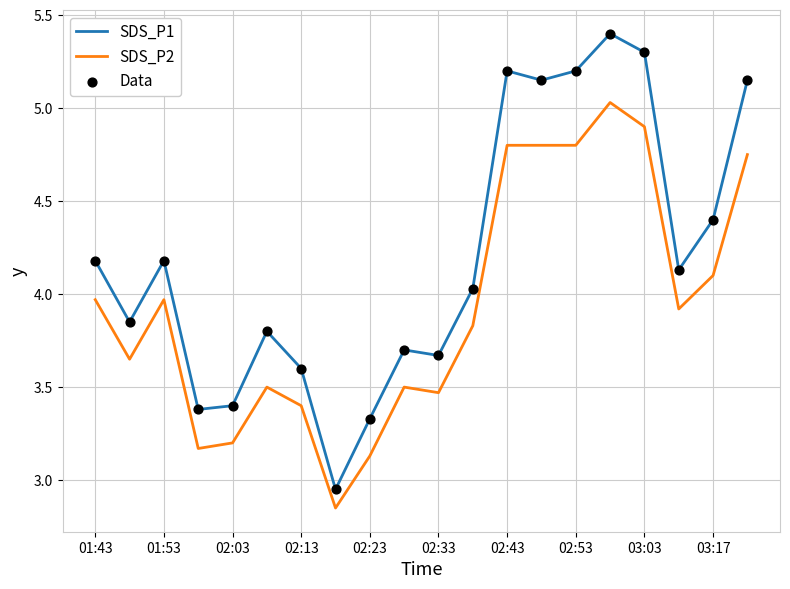

Which series has the largest total across all categories?

SDS_P1